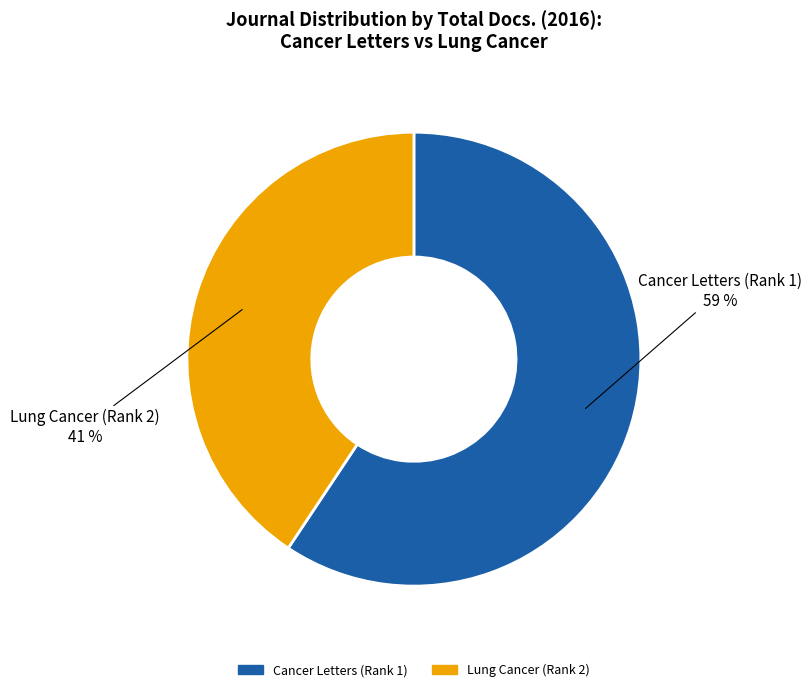

What percentage is the Lung Cancer (Rank 2) slice, to the nearest percent?

41%